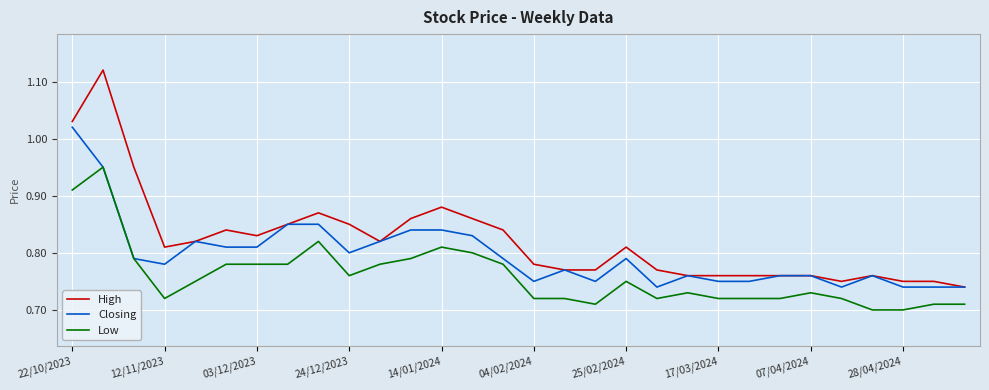

Which series has the largest total across all categories?

High